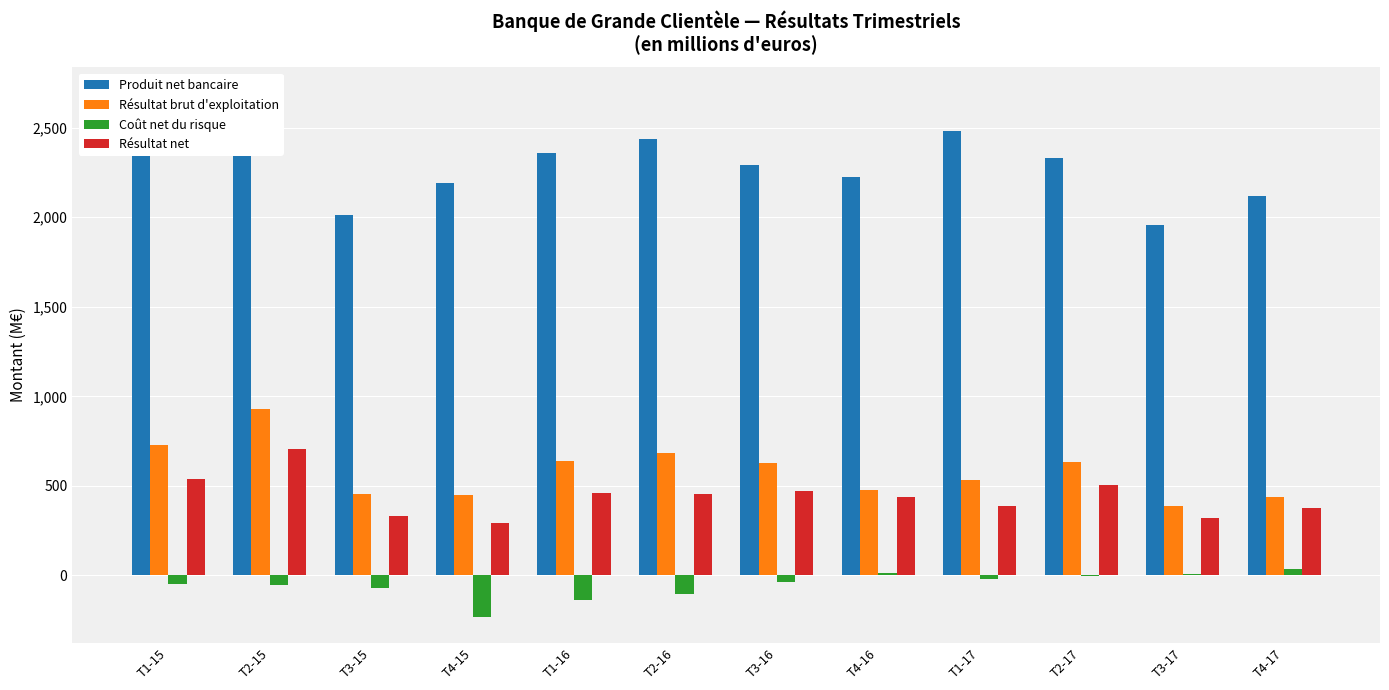

Are the bars grouped side by side (vs. stacked)?

Yes